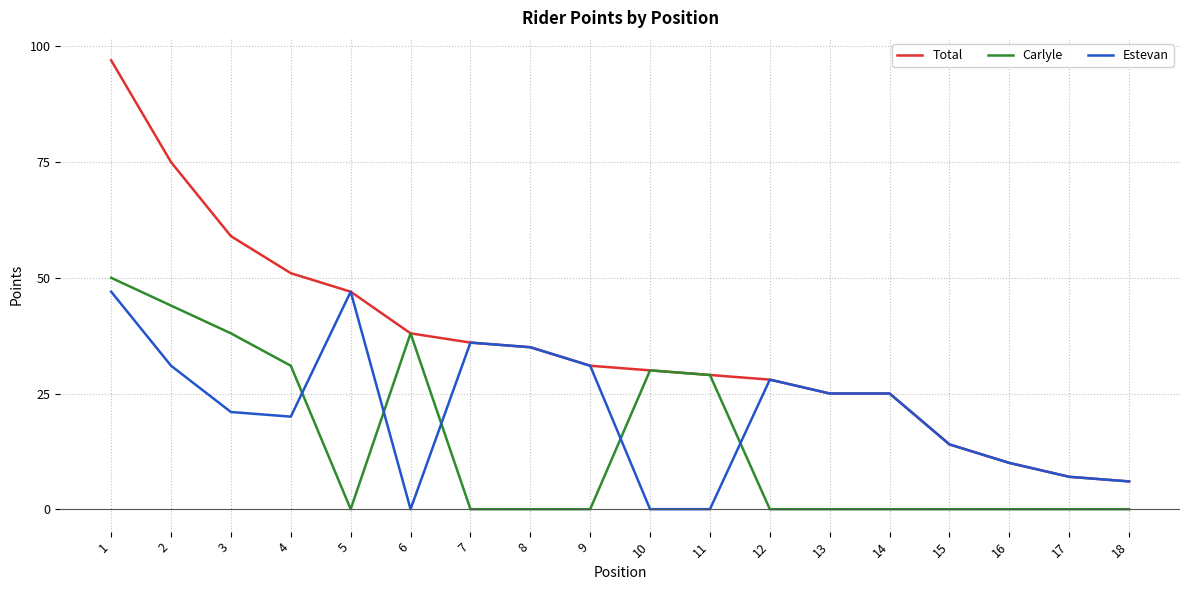

The Total series shows 47 at 5. True or false?

True